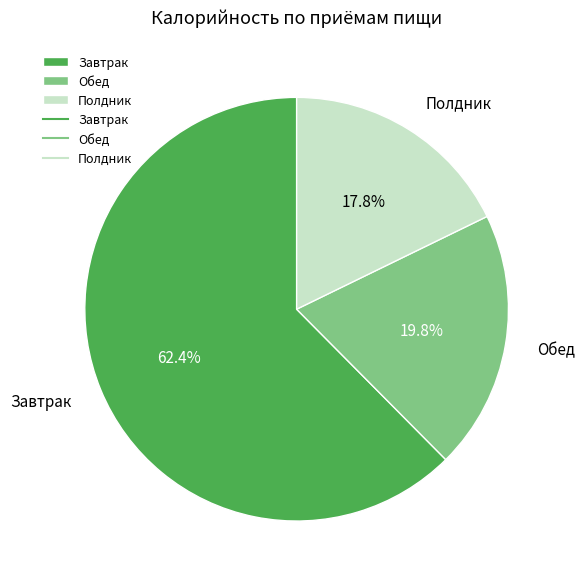

Combined, what portion of the pie is Обед and Завтрак?

82.2%